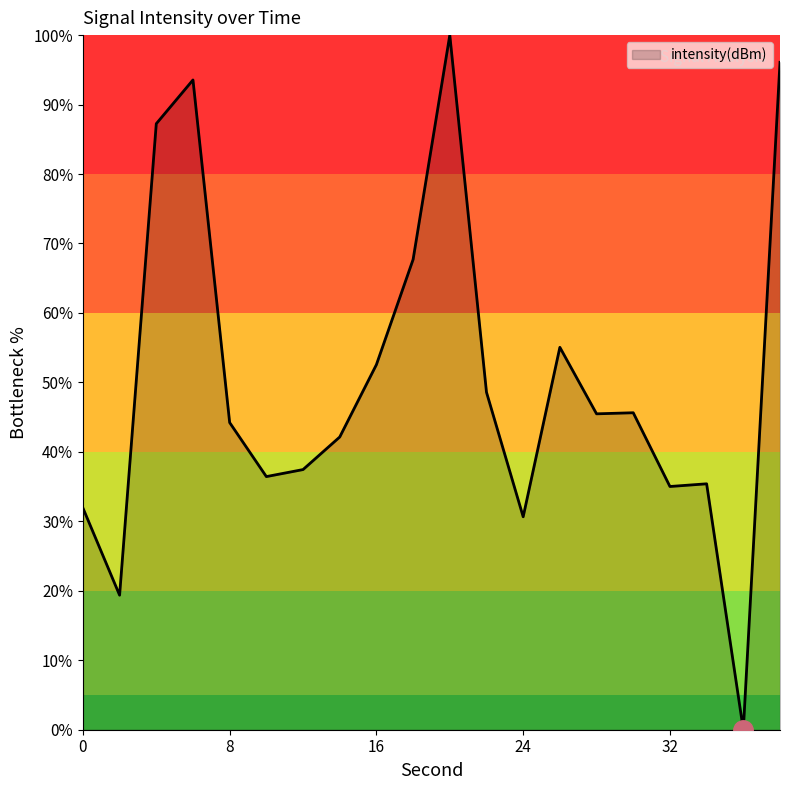

How many lines are shown in the chart?

1